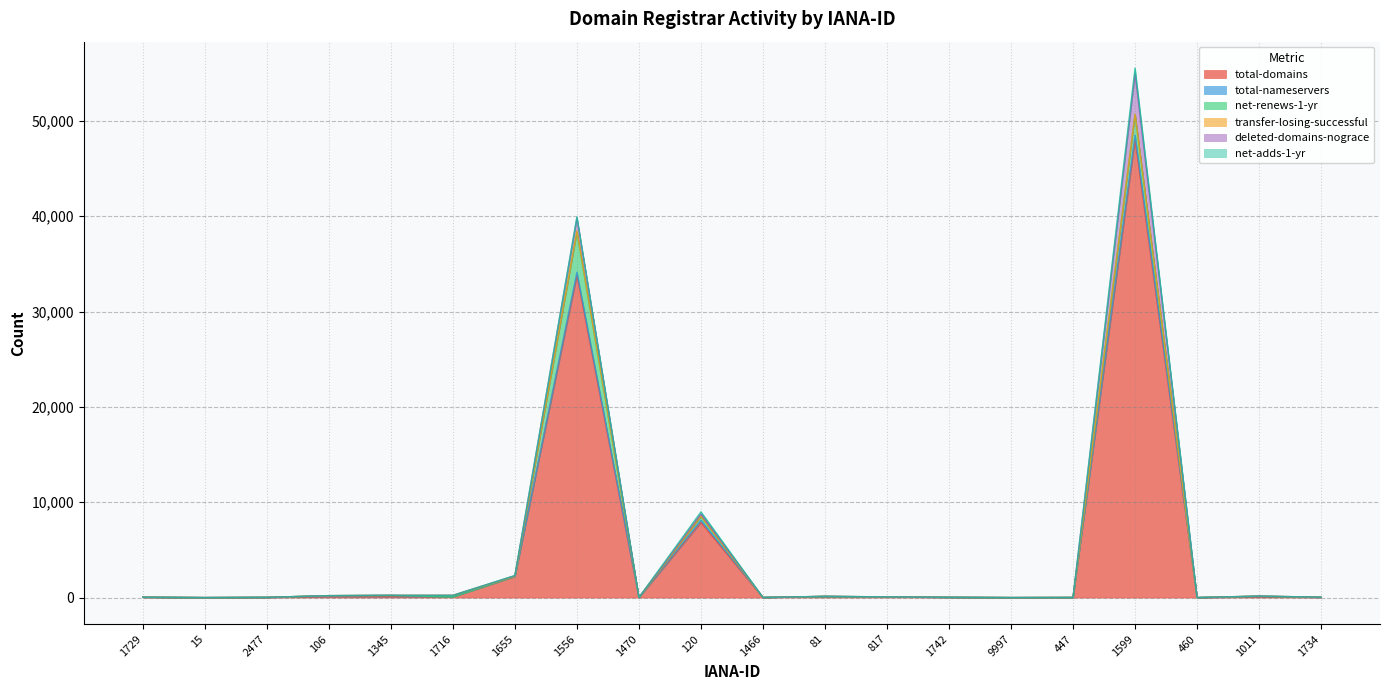

How many values in the deleted-domains-nograce series exceed 0?

8